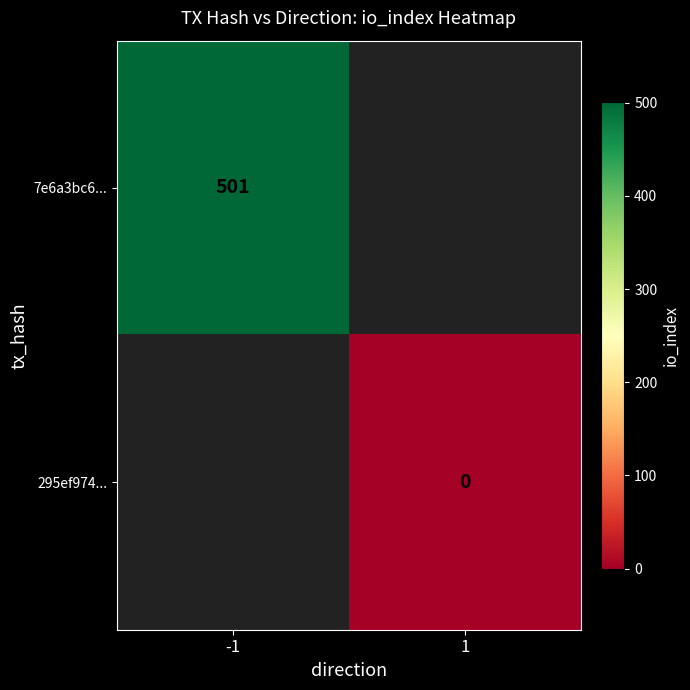

Which category has the highest value across all series?

-1